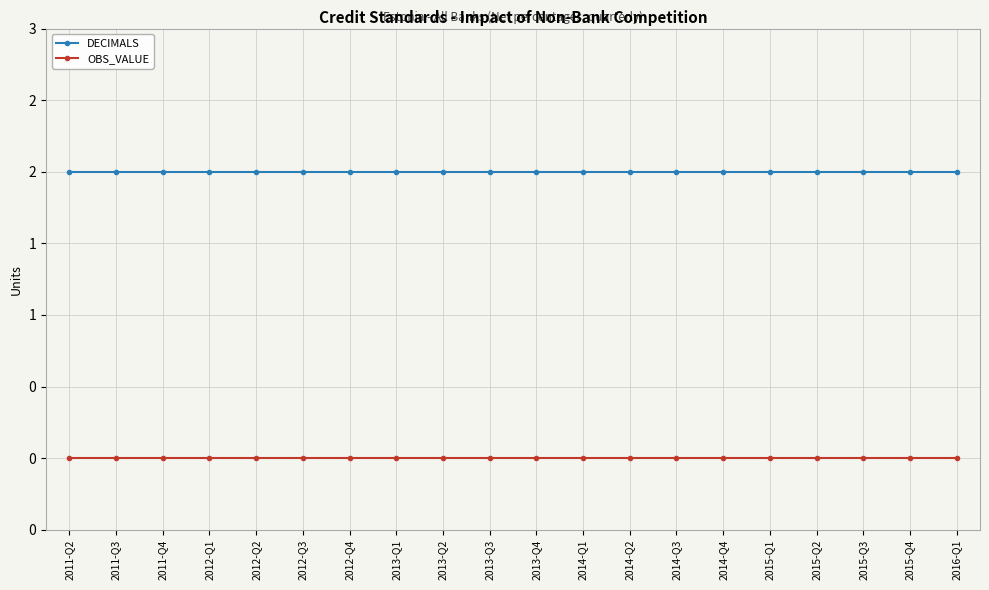

The DECIMALS series shows 2 at 2015-Q1. True or false?

True